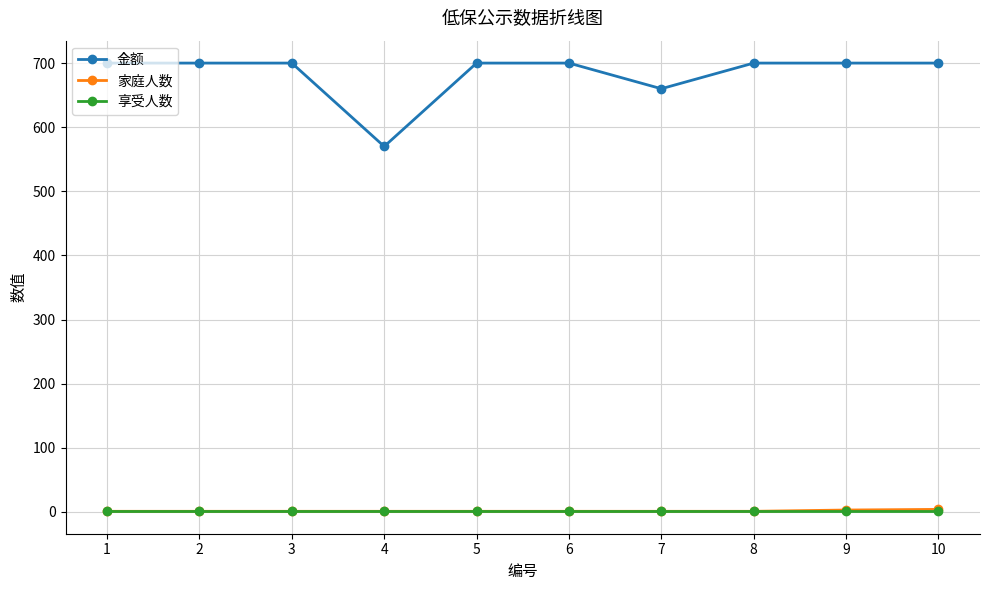

Which series has the largest range (max minus min)?

金额